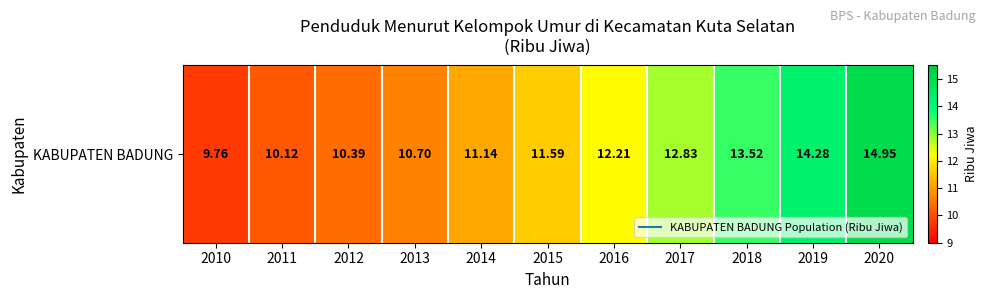

Approximately how many times larger is the value at 2016 compared to 2012?

1.2